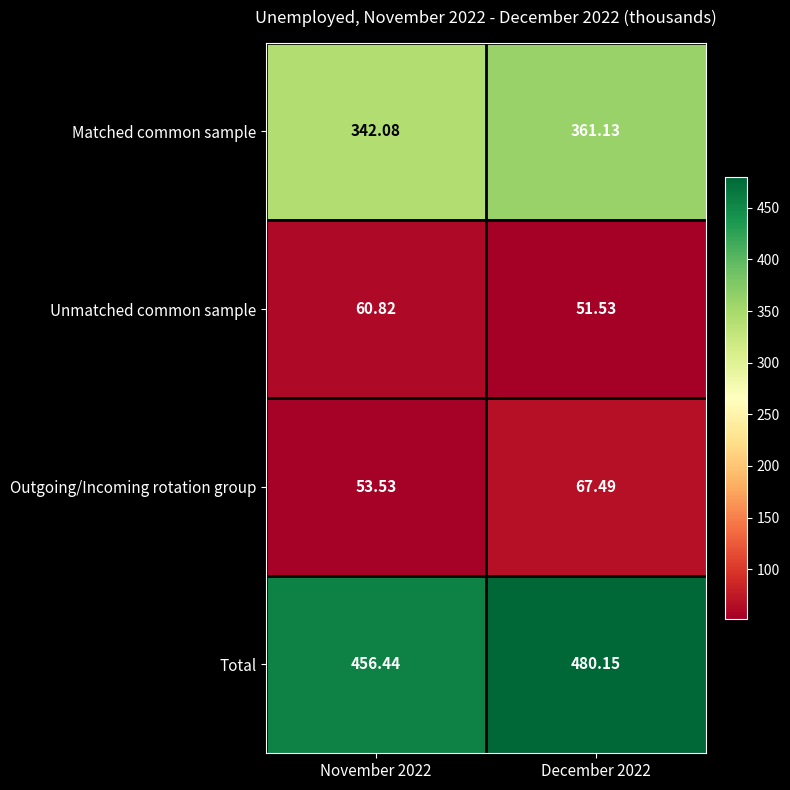

Which series has the widest spread of values?

Total